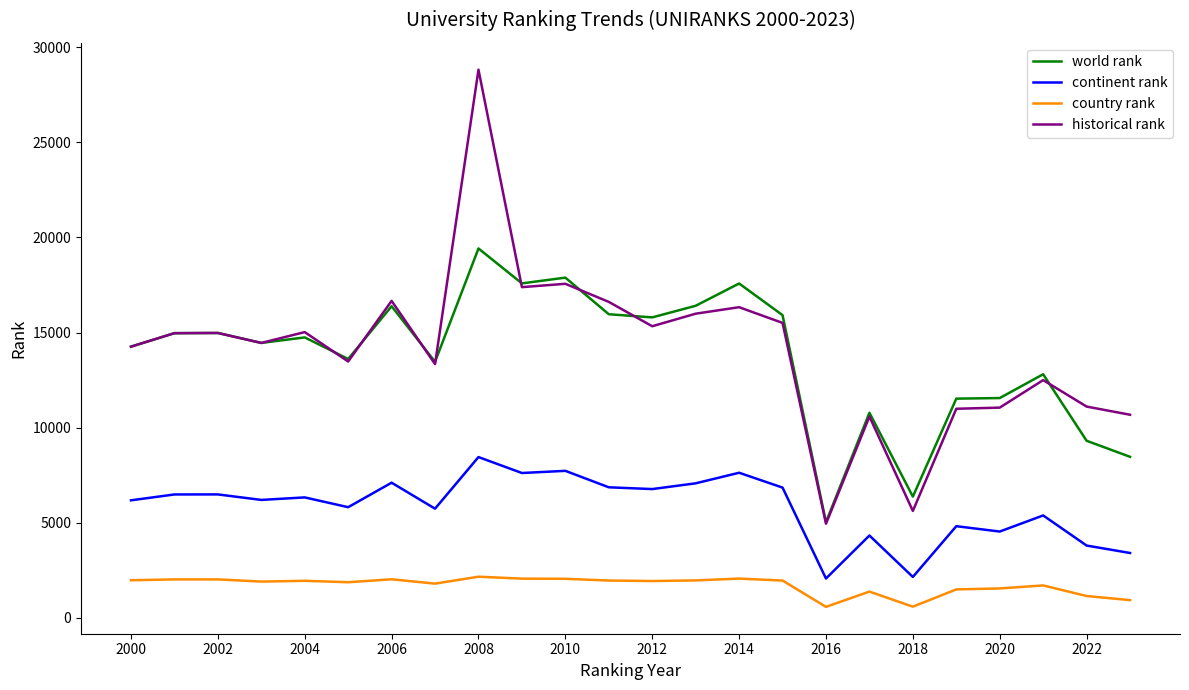

Count the number of categories in the chart.

24